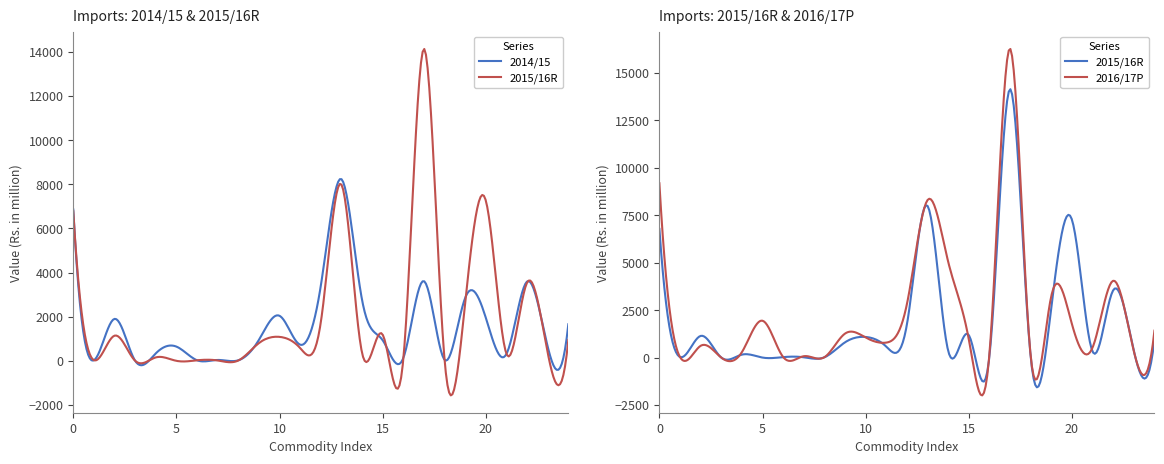

Rank the series by their maximum value, from lowest to highest.

2014/15, 2015/16R, 2016/17P